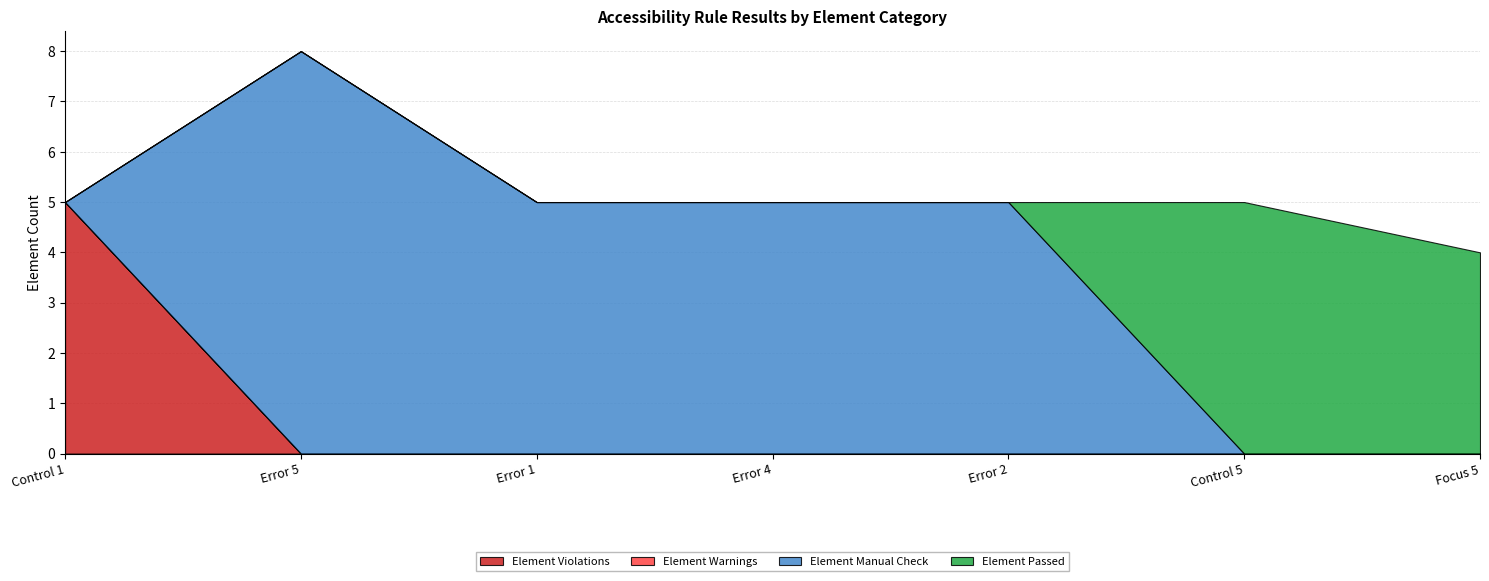

At which category is the sum across all series the highest?

Error 5